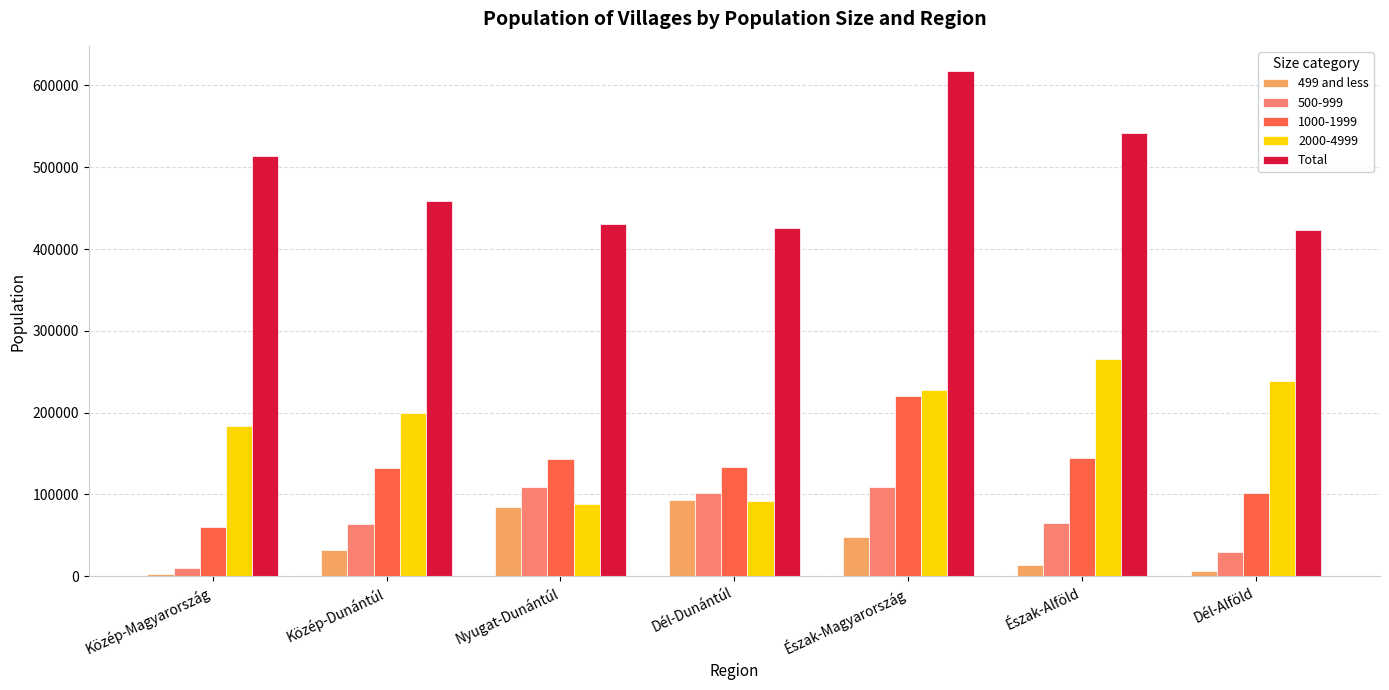

The value of Total at Dél-Alföld is 589398. True or false?

False